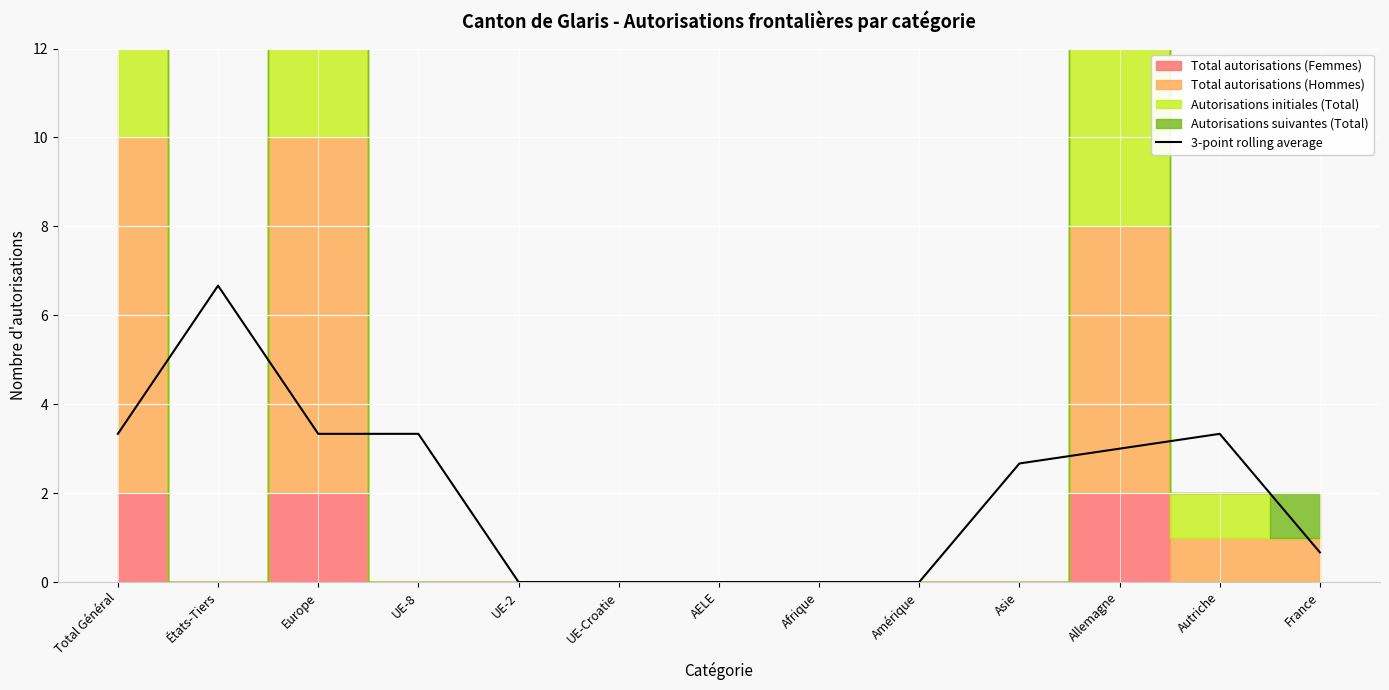

What is the average value?

2.0